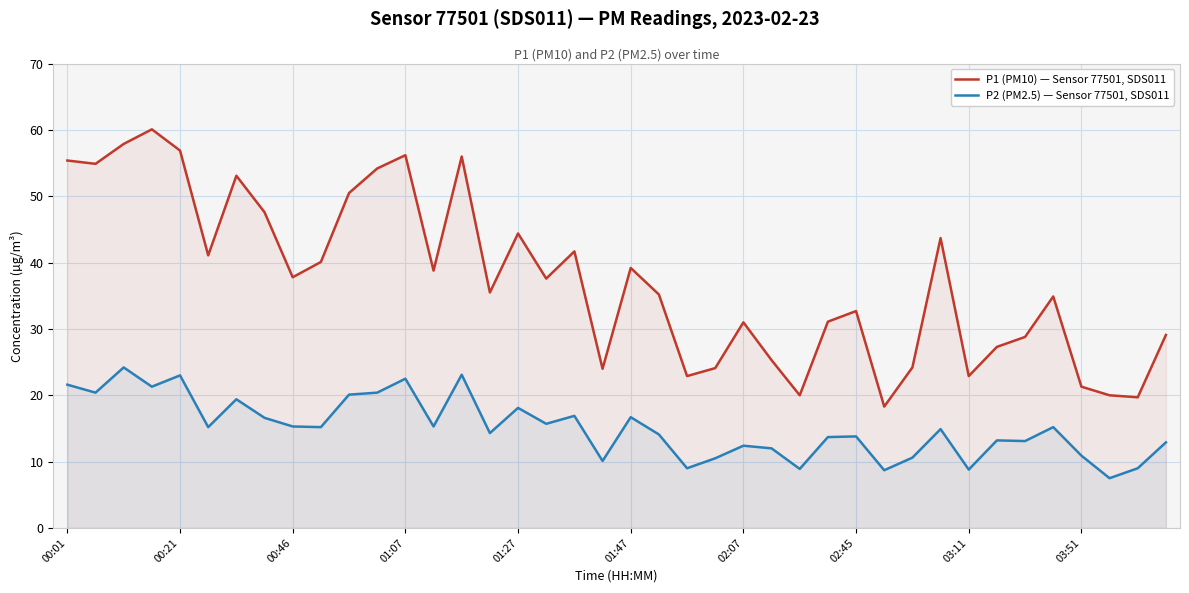

Where is P2 (PM2.5) — Sensor 77501, SDS011 nearest to the value 15?

31